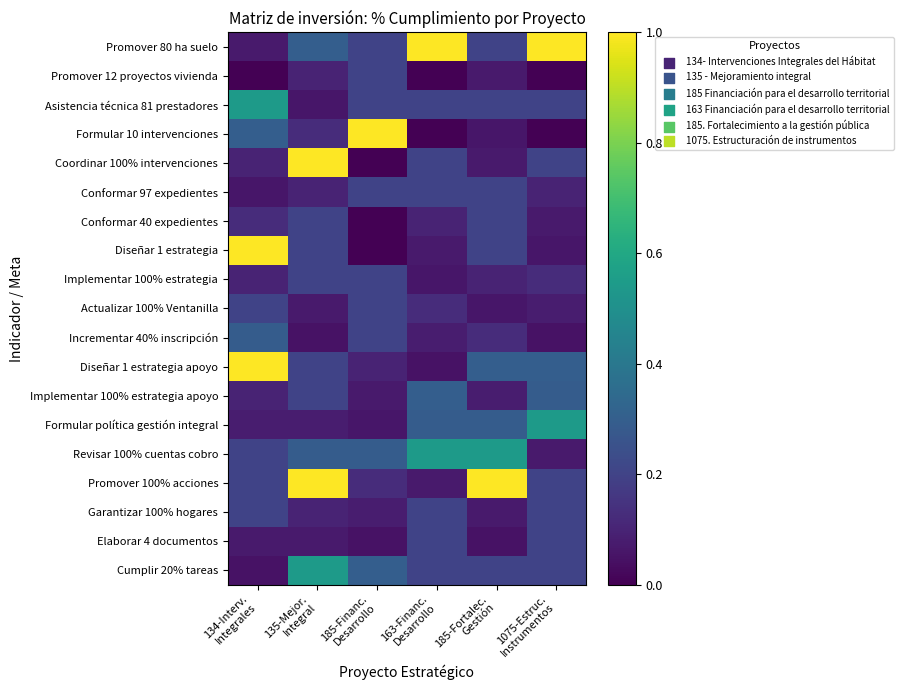

Reading left to right, list all the values displayed in this chart.

Promover 80 ha suelo: 134-Interv.
Integrales=0.1	135-Mejor.
Integral=0.3	185-Financ.
Desarrollo=0.2	163-Financ.
Desarrollo=1.0	185-Fortalec.
Gestión=0.2	1075-Estruc.
Instrumentos=1.0
Promover 12 proyectos vivienda: 134-Interv.
Integrales=0.0	135-Mejor.
Integral=0.1	185-Financ.
Desarrollo=0.2	163-Financ.
Desarrollo=0.0	185-Fortalec.
Gestión=0.1	1075-Estruc.
Instrumentos=0.0
Asistencia técnica 81 prestadores: 134-Interv.
Integrales=0.5	135-Mejor.
Integral=0.1	185-Financ.
Desarrollo=0.2	163-Financ.
Desarrollo=0.2	185-Fortalec.
Gestión=0.2	1075-Estruc.
Instrumentos=0.2
Formular 10 intervenciones: 134-Interv.
Integrales=0.3	135-Mejor.
Integral=0.1	185-Financ.
Desarrollo=1.0	163-Financ.
Desarrollo=0.0	185-Fortalec.
Gestión=0.1	1075-Estruc.
Instrumentos=0.0
Coordinar 100% intervenciones: 134-Interv.
Integrales=0.1	135-Mejor.
Integral=1.0	185-Financ.
Desarrollo=0.0	163-Financ.
Desarrollo=0.2	185-Fortalec.
Gestión=0.1	1075-Estruc.
Instrumentos=0.2
Conformar 97 expedientes: 134-Interv.
Integrales=0.1	135-Mejor.
Integral=0.1	185-Financ.
Desarrollo=0.2	163-Financ.
Desarrollo=0.2	185-Fortalec.
Gestión=0.2	1075-Estruc.
Instrumentos=0.1
Conformar 40 expedientes: 134-Interv.
Integrales=0.1	135-Mejor.
Integral=0.2	185-Financ.
Desarrollo=0.0	163-Financ.
Desarrollo=0.1	185-Fortalec.
Gestión=0.2	1075-Estruc.
Instrumentos=0.1
Diseñar 1 estrategia: 134-Interv.
Integrales=1.0	135-Mejor.
Integral=0.2	185-Financ.
Desarrollo=0.0	163-Financ.
Desarrollo=0.1	185-Fortalec.
Gestión=0.2	1075-Estruc.
Instrumentos=0.1
Implementar 100% estrategia: 134-Interv.
Integrales=0.1	135-Mejor.
Integral=0.2	185-Financ.
Desarrollo=0.2	163-Financ.
Desarrollo=0.1	185-Fortalec.
Gestión=0.1	1075-Estruc.
Instrumentos=0.1
Actualizar 100% Ventanilla: 134-Interv.
Integrales=0.2	135-Mejor.
Integral=0.1	185-Financ.
Desarrollo=0.2	163-Financ.
Desarrollo=0.1	185-Fortalec.
Gestión=0.1	1075-Estruc.
Instrumentos=0.1
Incrementar 40% inscripción: 134-Interv.
Integrales=0.3	135-Mejor.
Integral=0.0	185-Financ.
Desarrollo=0.2	163-Financ.
Desarrollo=0.1	185-Fortalec.
Gestión=0.1	1075-Estruc.
Instrumentos=0.0
Diseñar 1 estrategia apoyo: 134-Interv.
Integrales=1.0	135-Mejor.
Integral=0.2	185-Financ.
Desarrollo=0.1	163-Financ.
Desarrollo=0.0	185-Fortalec.
Gestión=0.3	1075-Estruc.
Instrumentos=0.3
Implementar 100% estrategia apoyo: 134-Interv.
Integrales=0.1	135-Mejor.
Integral=0.2	185-Financ.
Desarrollo=0.1	163-Financ.
Desarrollo=0.3	185-Fortalec.
Gestión=0.1	1075-Estruc.
Instrumentos=0.3
Formular política gestión integral: 134-Interv.
Integrales=0.1	135-Mejor.
Integral=0.1	185-Financ.
Desarrollo=0.1	163-Financ.
Desarrollo=0.3	185-Fortalec.
Gestión=0.3	1075-Estruc.
Instrumentos=0.5
Revisar 100% cuentas cobro: 134-Interv.
Integrales=0.2	135-Mejor.
Integral=0.3	185-Financ.
Desarrollo=0.3	163-Financ.
Desarrollo=0.5	185-Fortalec.
Gestión=0.5	1075-Estruc.
Instrumentos=0.1
Promover 100% acciones: 134-Interv.
Integrales=0.2	135-Mejor.
Integral=1.0	185-Financ.
Desarrollo=0.1	163-Financ.
Desarrollo=0.1	185-Fortalec.
Gestión=1.0	1075-Estruc.
Instrumentos=0.2
Garantizar 100% hogares: 134-Interv.
Integrales=0.2	135-Mejor.
Integral=0.1	185-Financ.
Desarrollo=0.1	163-Financ.
Desarrollo=0.2	185-Fortalec.
Gestión=0.1	1075-Estruc.
Instrumentos=0.2
Elaborar 4 documentos: 134-Interv.
Integrales=0.1	135-Mejor.
Integral=0.1	185-Financ.
Desarrollo=0.0	163-Financ.
Desarrollo=0.2	185-Fortalec.
Gestión=0.0	1075-Estruc.
Instrumentos=0.2
Cumplir 20% tareas: 134-Interv.
Integrales=0.0	135-Mejor.
Integral=0.5	185-Financ.
Desarrollo=0.3	163-Financ.
Desarrollo=0.2	185-Fortalec.
Gestión=0.2	1075-Estruc.
Instrumentos=0.2